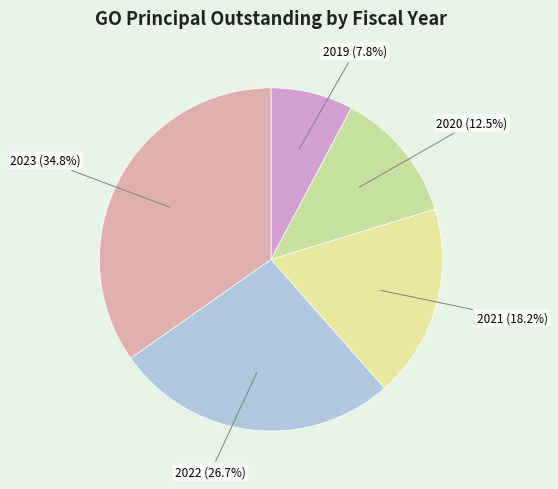

To the nearest percent, what percentage of the pie is 2022?

27%